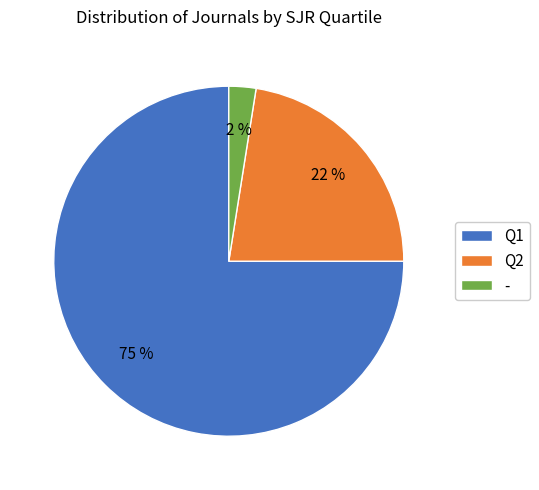

To the nearest percent, what is the average slice percentage?

33%